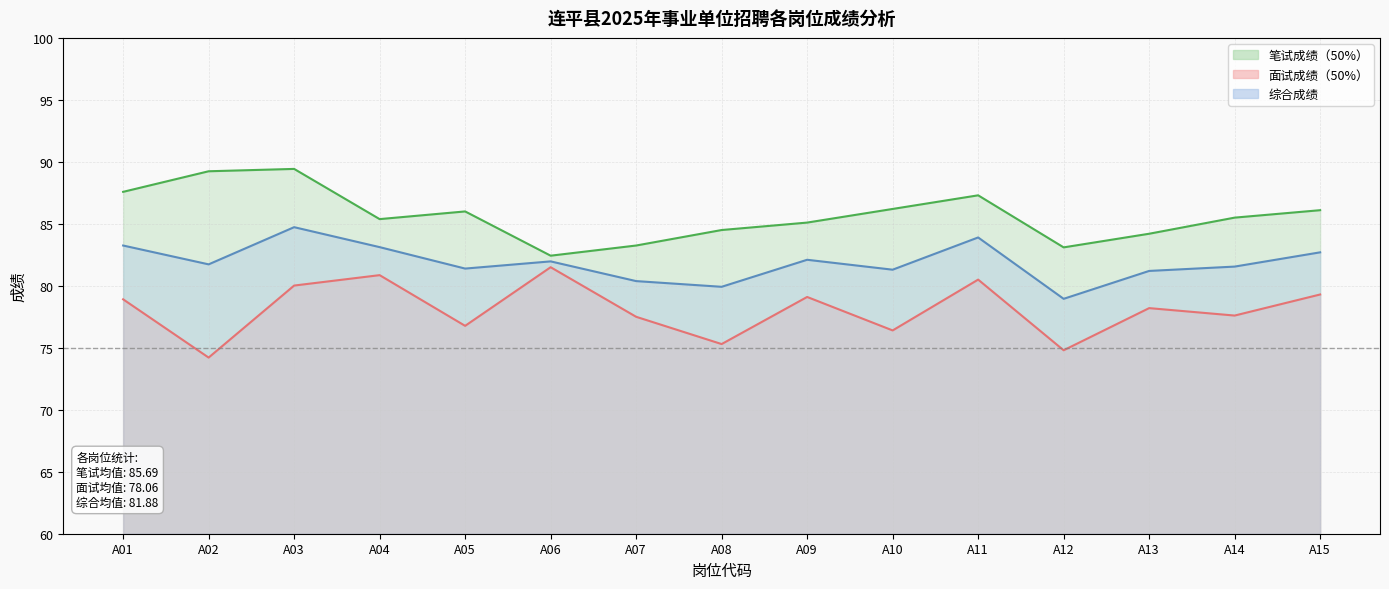

True or false: 笔试成绩（50%） has a value of 89.2 at A02.

True